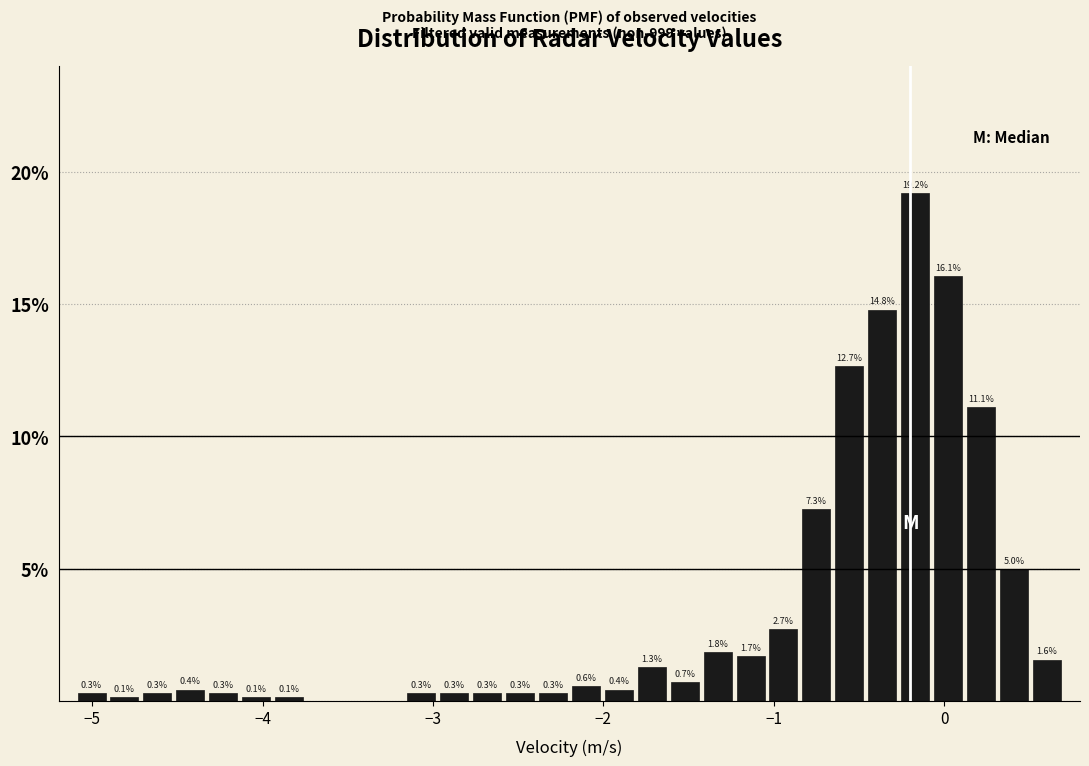

Read against the x-axis, roughly where is the centre of the tallest bar?

-0.2